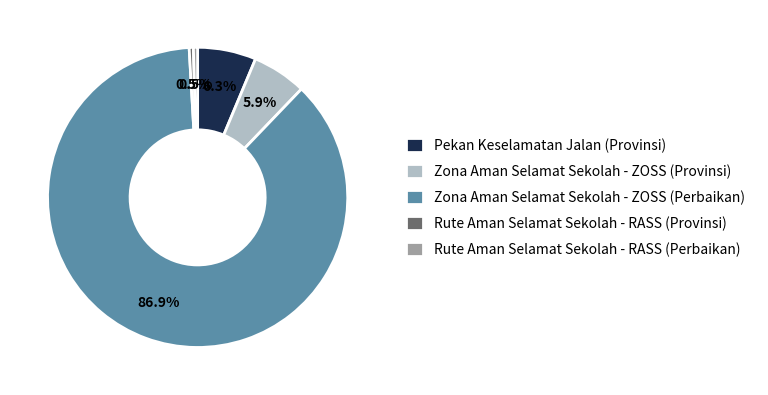

Combined, do Zona Aman Selamat Sekolah - ZOSS (Perbaikan) and Zona Aman Selamat Sekolah - ZOSS (Provinsi) account for over 50%?

Yes